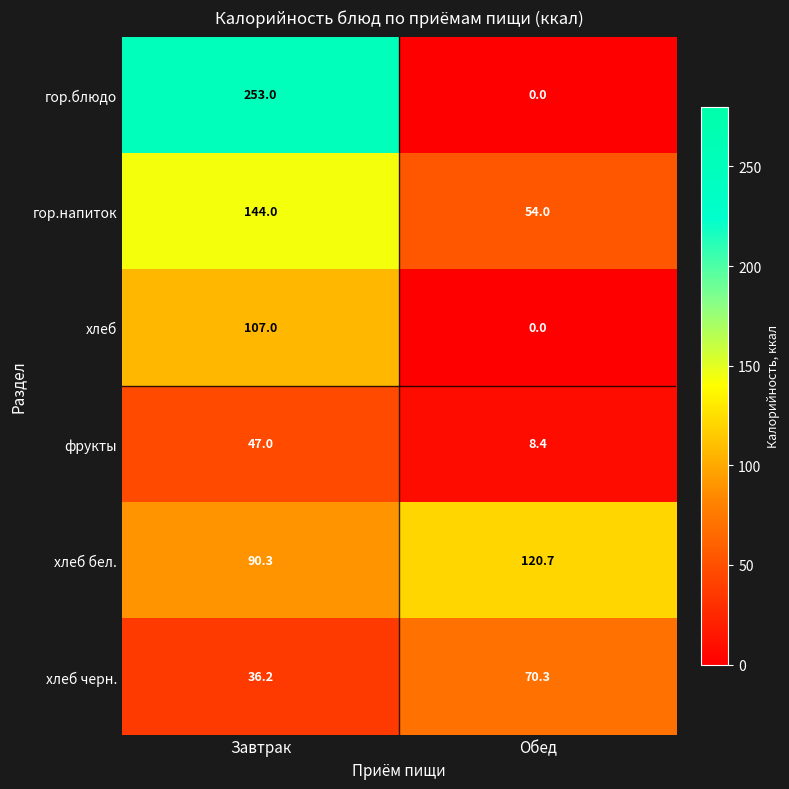

What is the difference between the highest and lowest values at Обед?

120.7